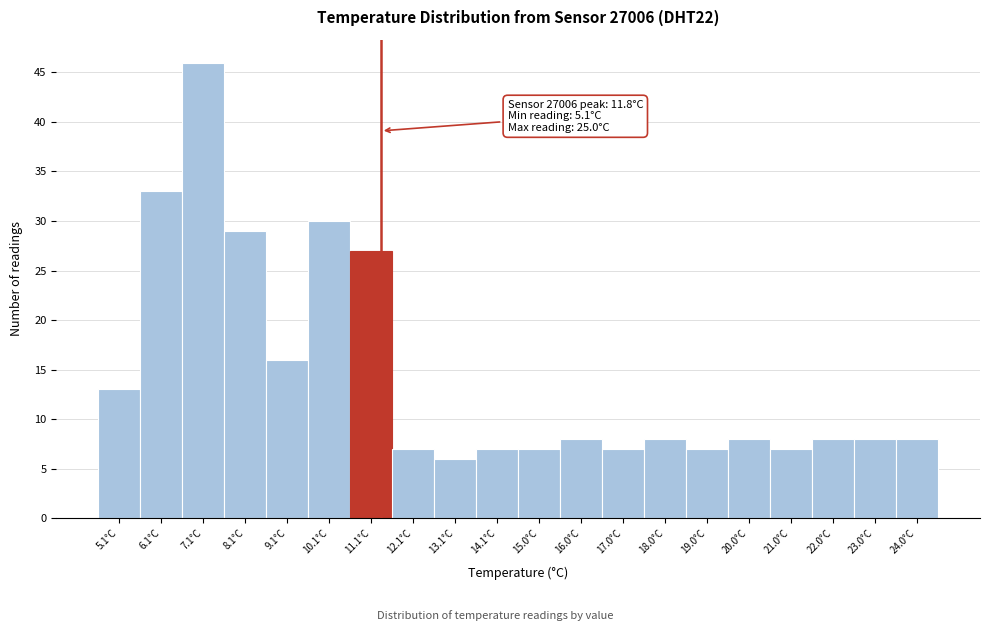

Reading left to right, transcribe all the data shown in this chart.

5.1°C=13	6.1°C=33	7.1°C=46	8.1°C=29	9.1°C=16	10.1°C=30	11.1°C=27	12.1°C=7	13.1°C=6	14.1°C=7	15.0°C=7	16.0°C=8	17.0°C=7	18.0°C=8	19.0°C=7	20.0°C=8	21.0°C=7	22.0°C=8	23.0°C=8	24.0°C=8